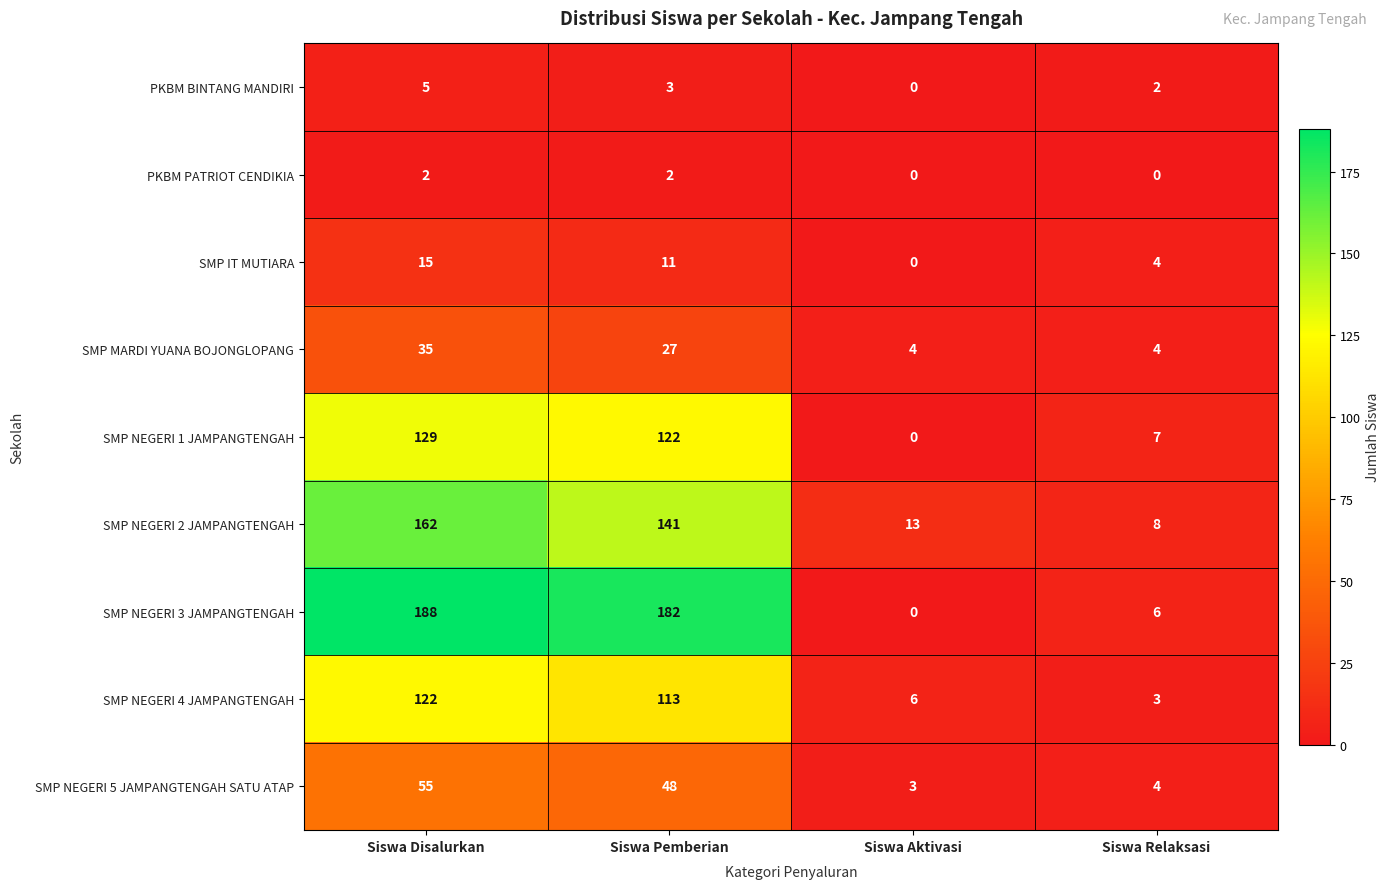

Which series changed the most between Siswa Pemberian and Siswa Relaksasi?

SMP NEGERI 3 JAMPANGTENGAH